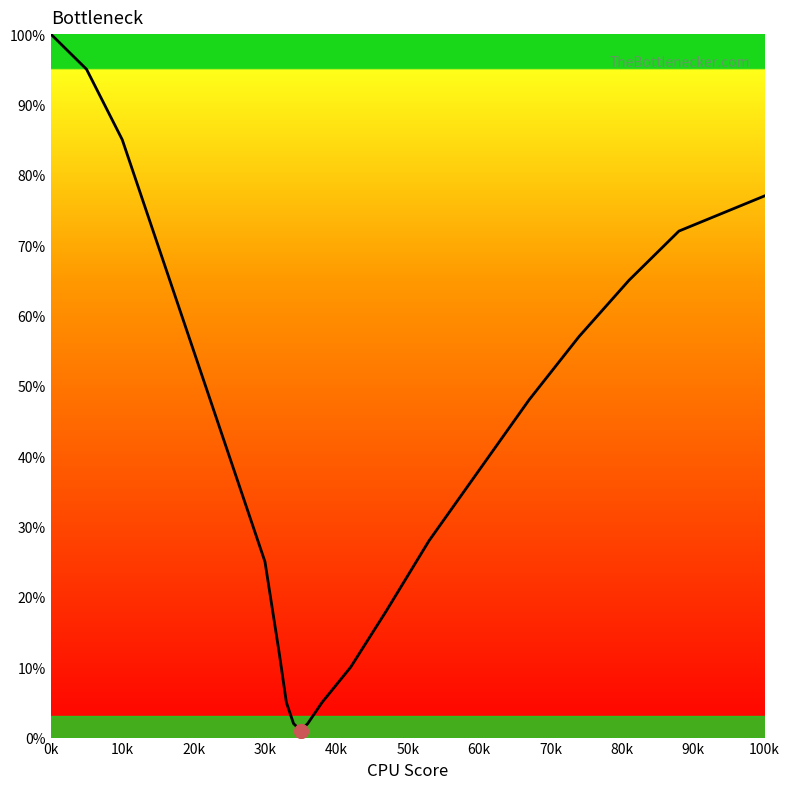

What is the difference between the maximum and minimum values?

99